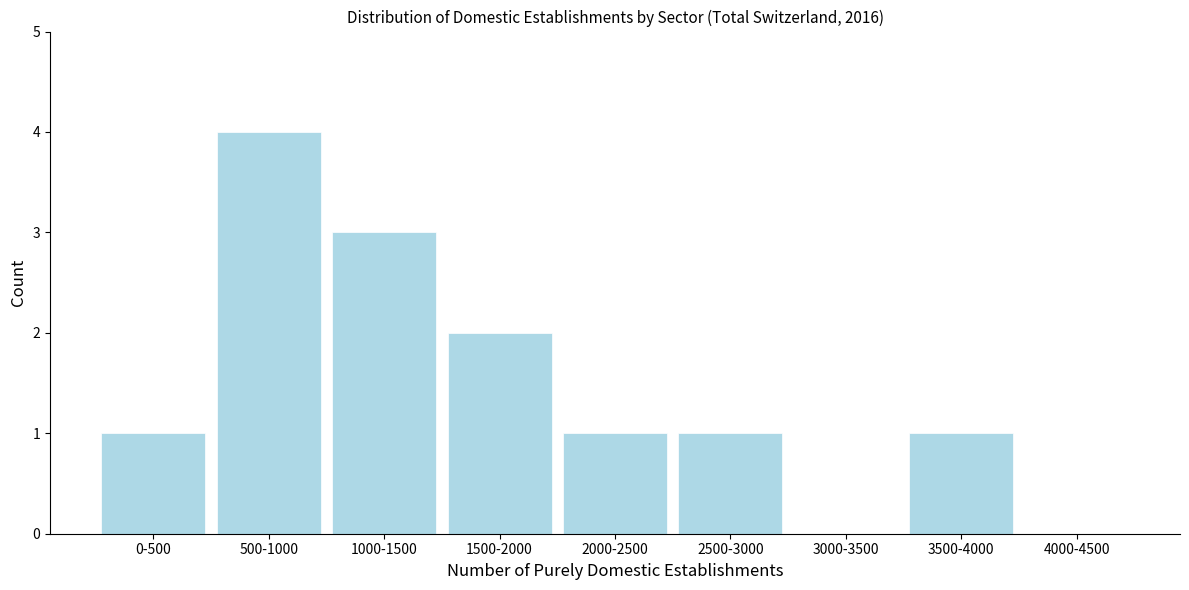

Reading left to right, transcribe all the data shown in this chart.

0-500=1	500-1000=4	1000-1500=3	1500-2000=2	2000-2500=1	2500-3000=1	3000-3500=0	3500-4000=1	4000-4500=0